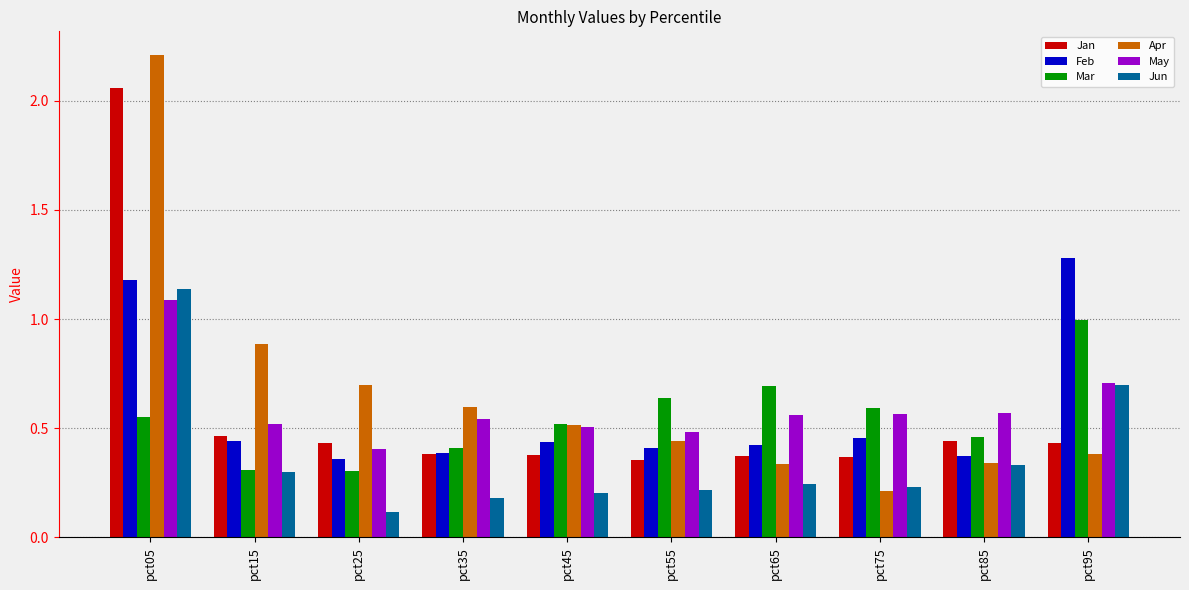

At which label does Jun reach its peak?

pct05